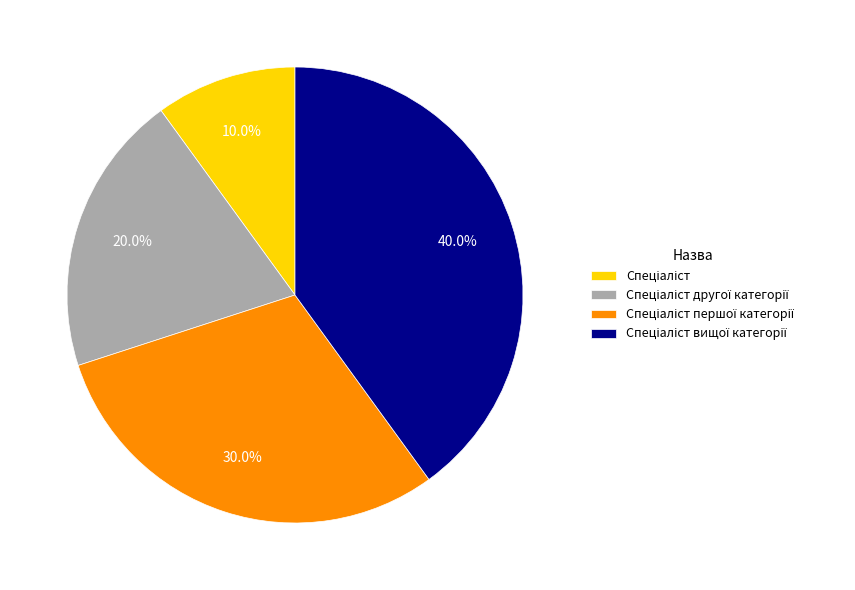

Is there a majority slice in this chart?

No